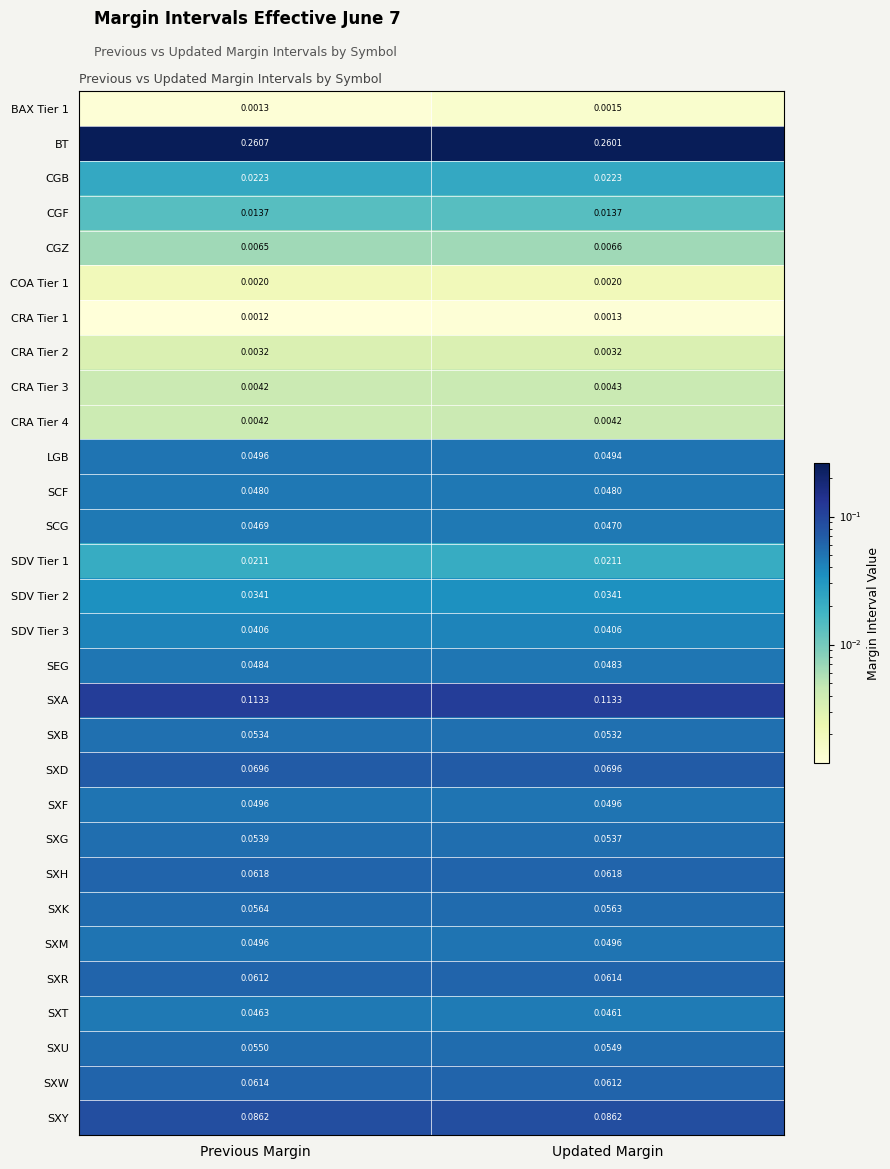

How many categories are shown in the chart?

2